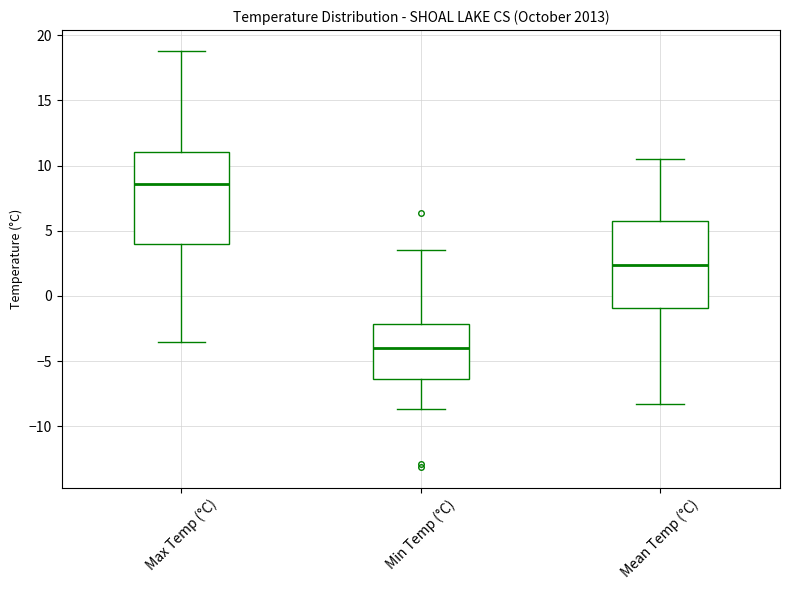

Reading left to right, read every box against the y-axis: the position of its median line, the range the box covers, and the ends of its whiskers. The values are not printed on the chart, so give them approximately, as read against the axis.

Max Temp (°C): median 8.5, box 4.0 to 11.0, whiskers -3.5 to 19.0
Min Temp (°C): median -4.0, box -6.5 to -2.0, whiskers -8.5 to 3.5
Mean Temp (°C): median 2.5, box -1.0 to 6.0, whiskers -8.5 to 10.5